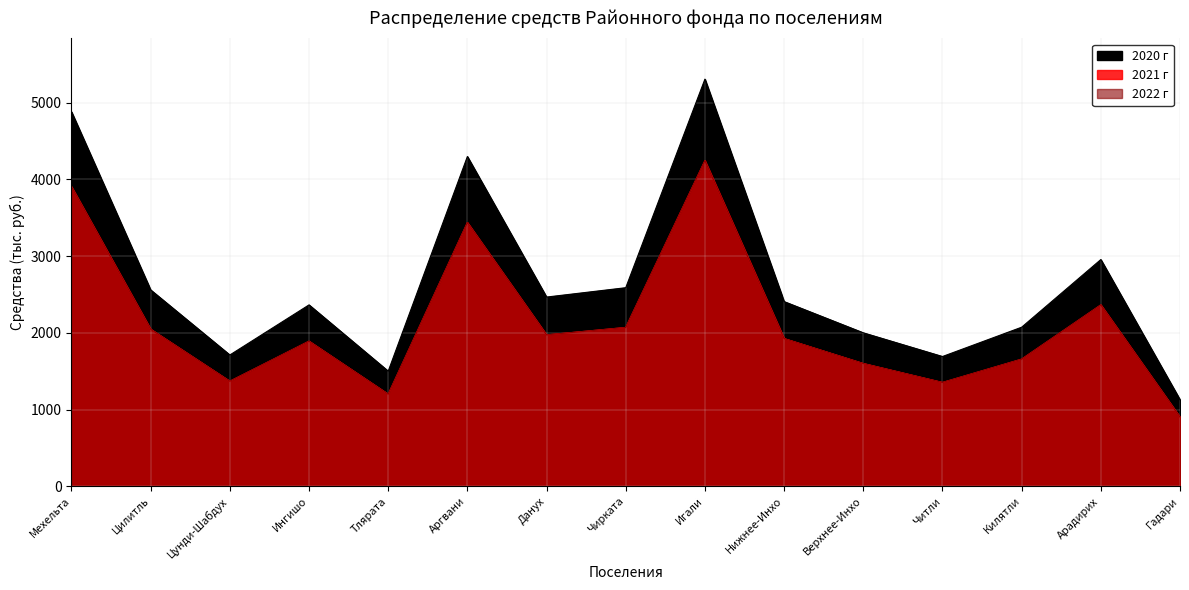

What is the label of the 6th point from the right?

Нижнее-Инхо